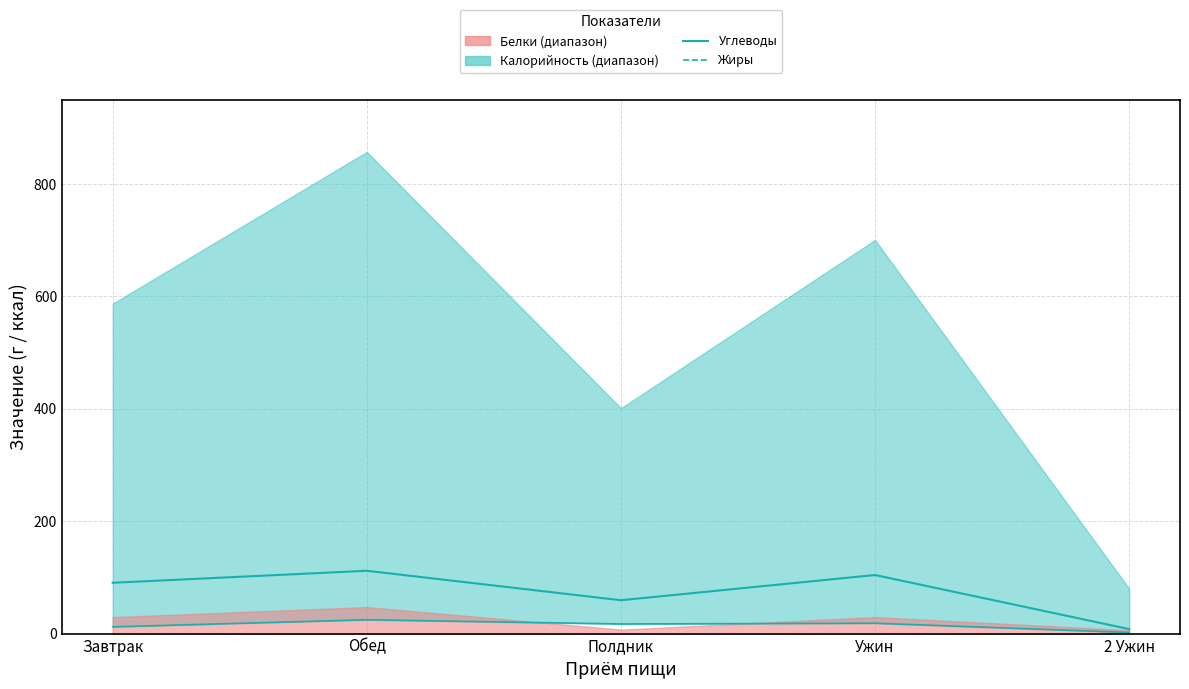

At 2 Ужин, list the series in order from smallest to largest.

Жиры, Углеводы